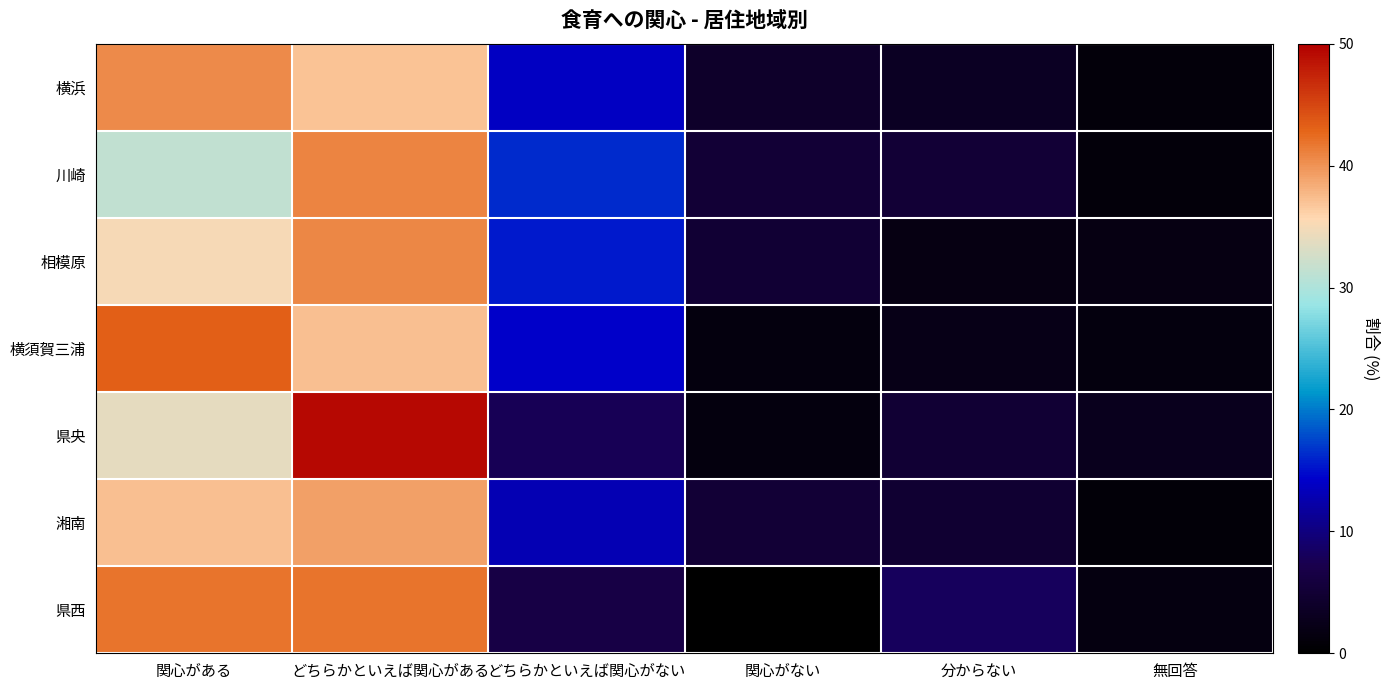

Rank the series by their maximum value, from highest to lowest.

県央, 横須賀三浦, 県西, 川崎, 相模原, 横浜, 湘南